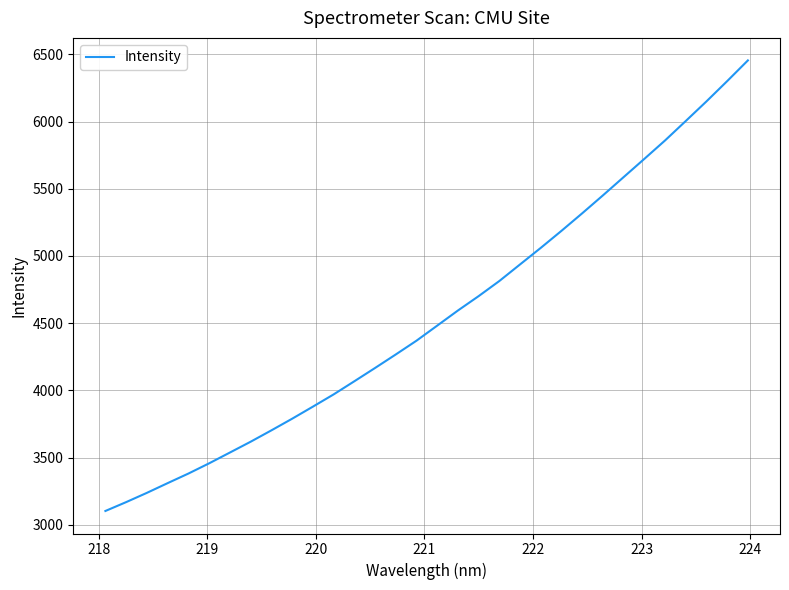

What is the minimum value shown in the chart?

3102.9